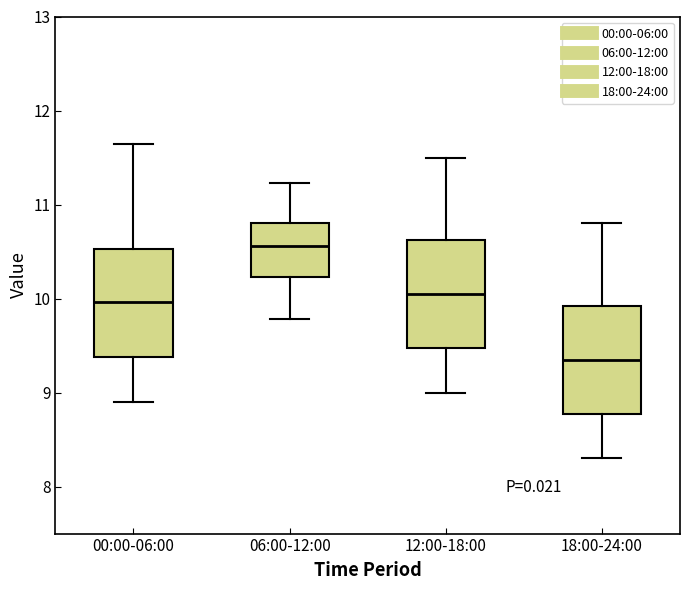

Reading left to right, read every box against the y-axis: the position of its median line, the range the box covers, and the ends of its whiskers. The values are not printed on the chart, so give them approximately, as read against the axis.

00:00-06:00: median 10.0, box 9.4 to 10.5, whiskers 8.9 to 11.6
06:00-12:00: median 10.6, box 10.2 to 10.8, whiskers 9.8 to 11.2
12:00-18:00: median 10.1, box 9.5 to 10.6, whiskers 9.0 to 11.5
18:00-24:00: median 9.4, box 8.8 to 9.9, whiskers 8.3 to 10.8